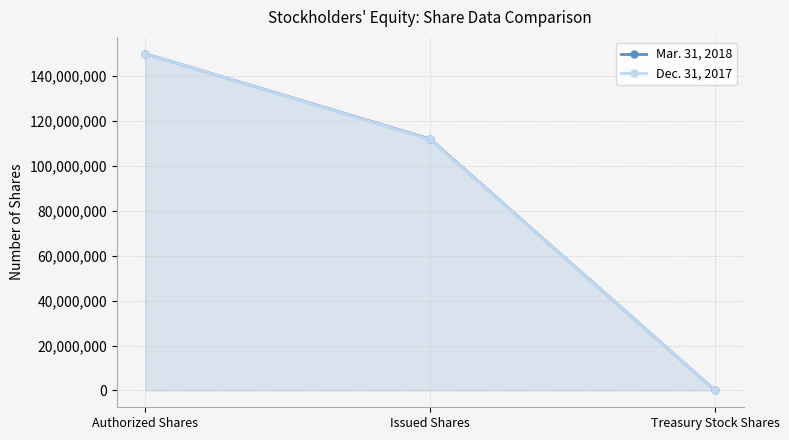

What is the label of the 2nd point from the left?

Issued Shares